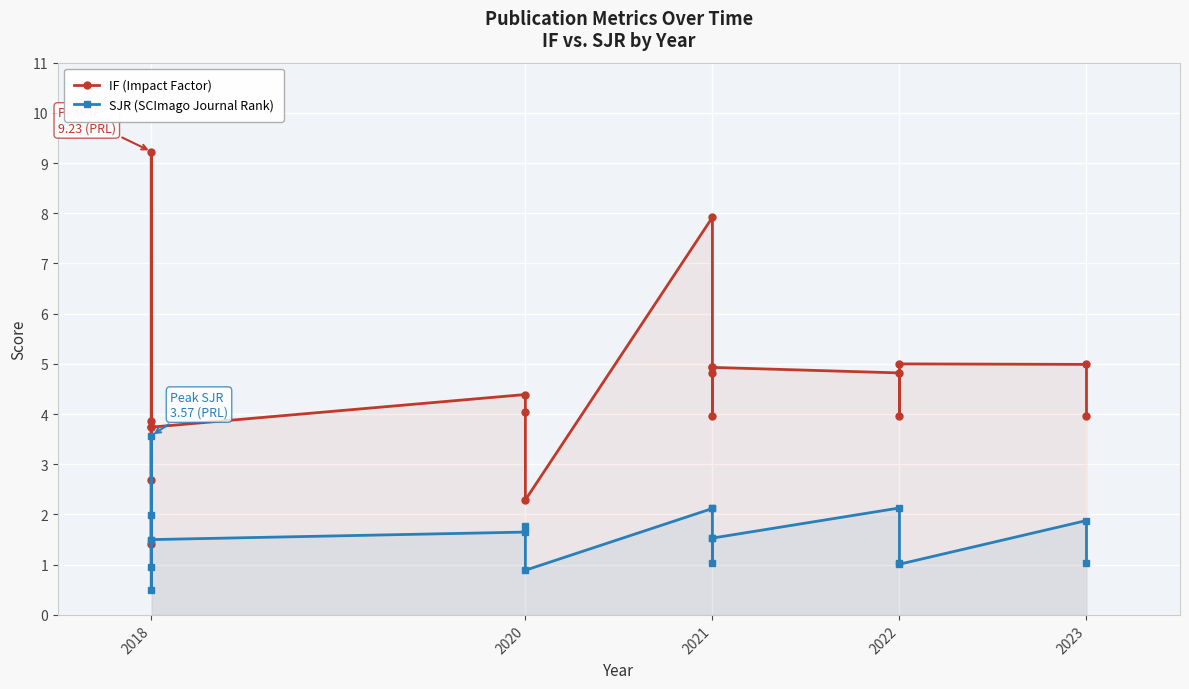

Which series has the largest range (max minus min)?

IF (Impact Factor)